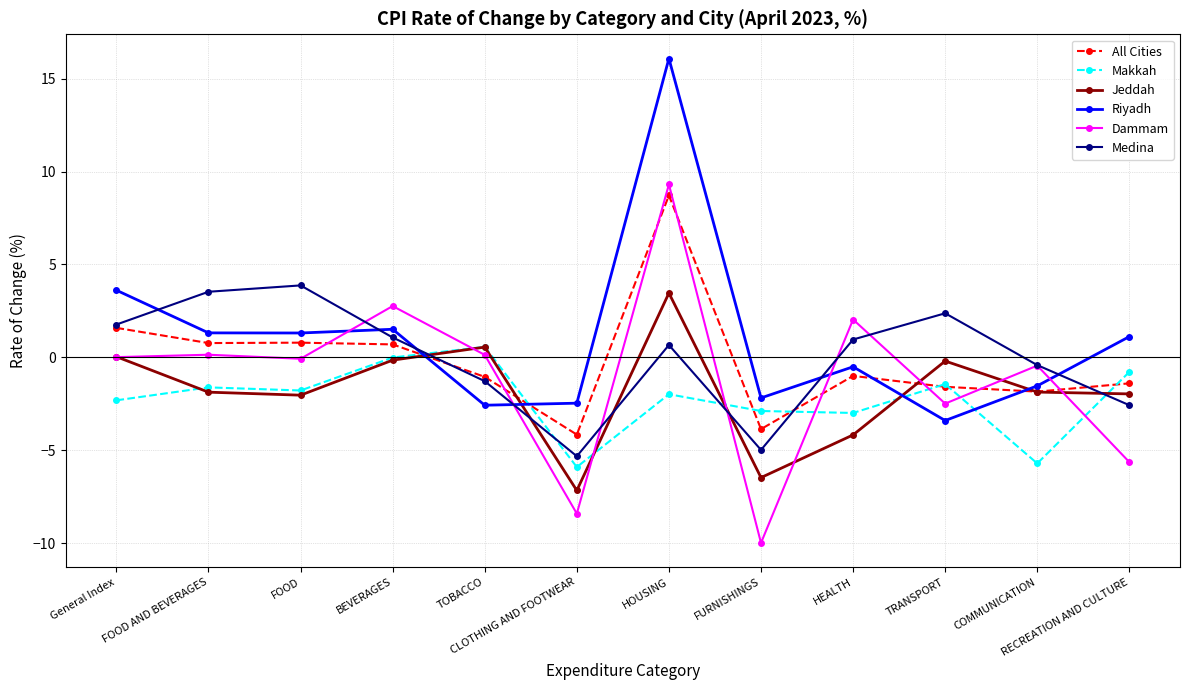

What is the difference between the highest and lowest values at CLOTHING AND FOOTWEAR?

5.9